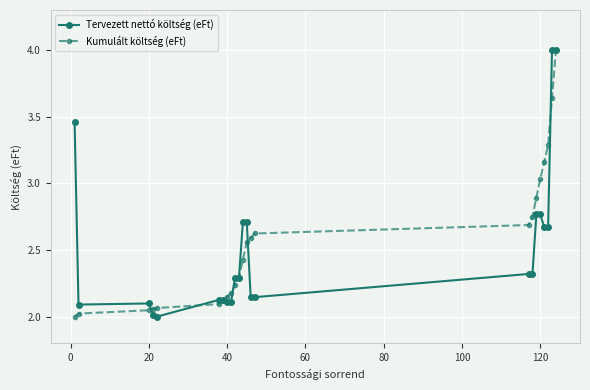

What is the greatest value displayed?

4.0